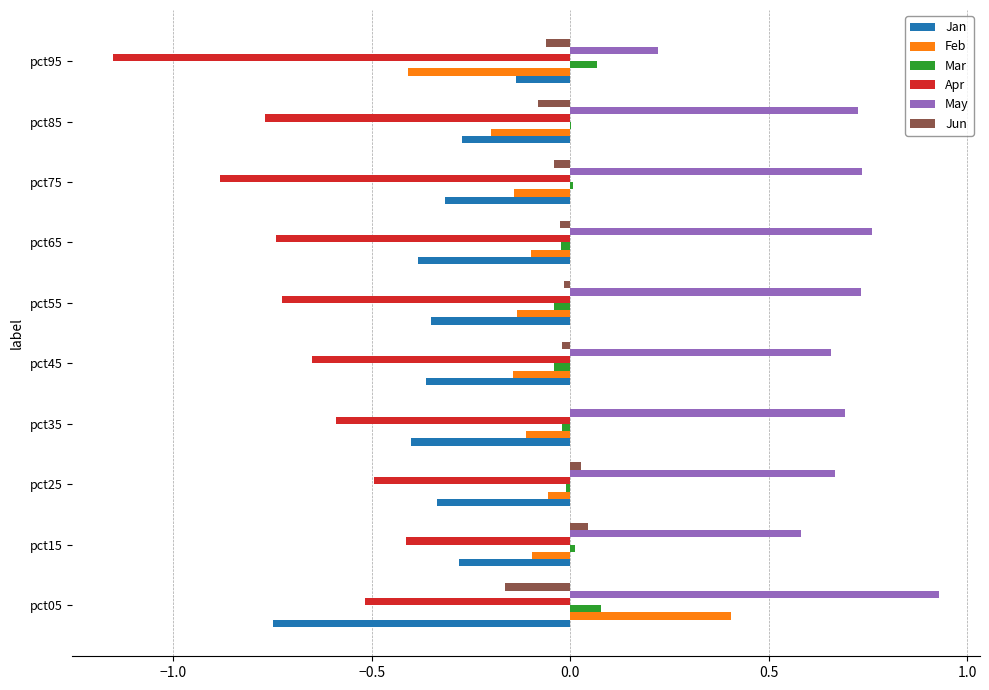

Is it true that May equals 0.7 at pct75?

True